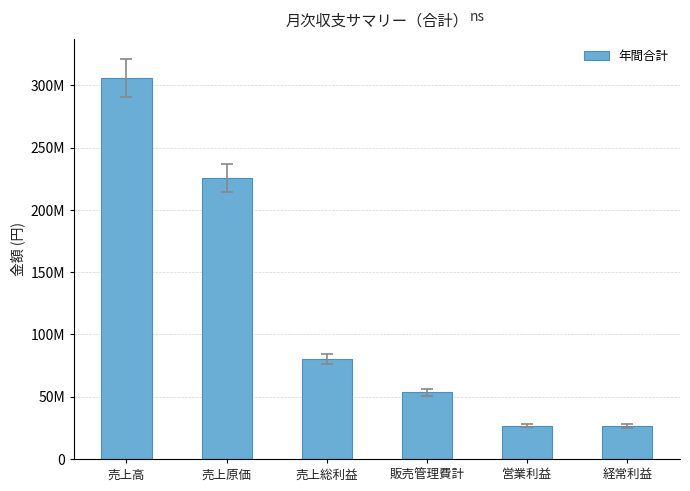

What is the greatest value displayed?

305854397